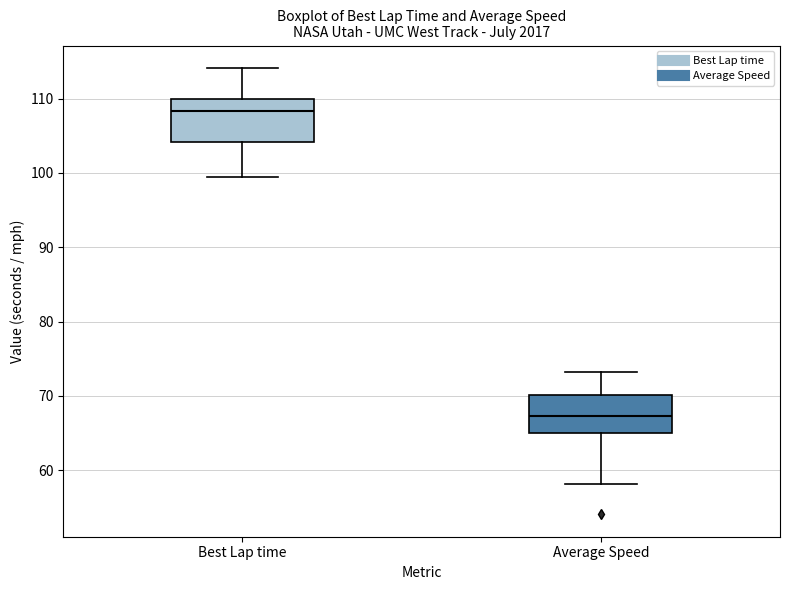

Where is the lower edge of the box for Average Speed on the y-axis? The values are not printed on the chart, so give them approximately, as read against the axis.

65